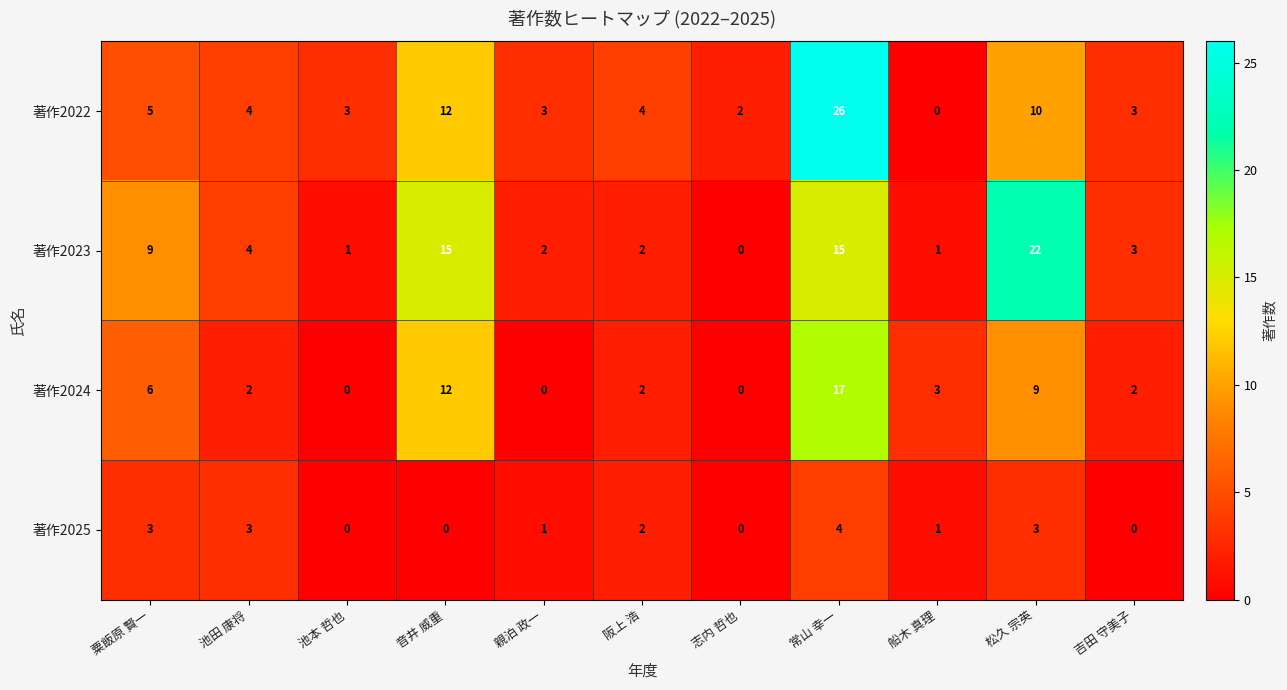

At 親泊 政一, list the series in order from smallest to largest.

著作2024, 著作2025, 著作2023, 著作2022